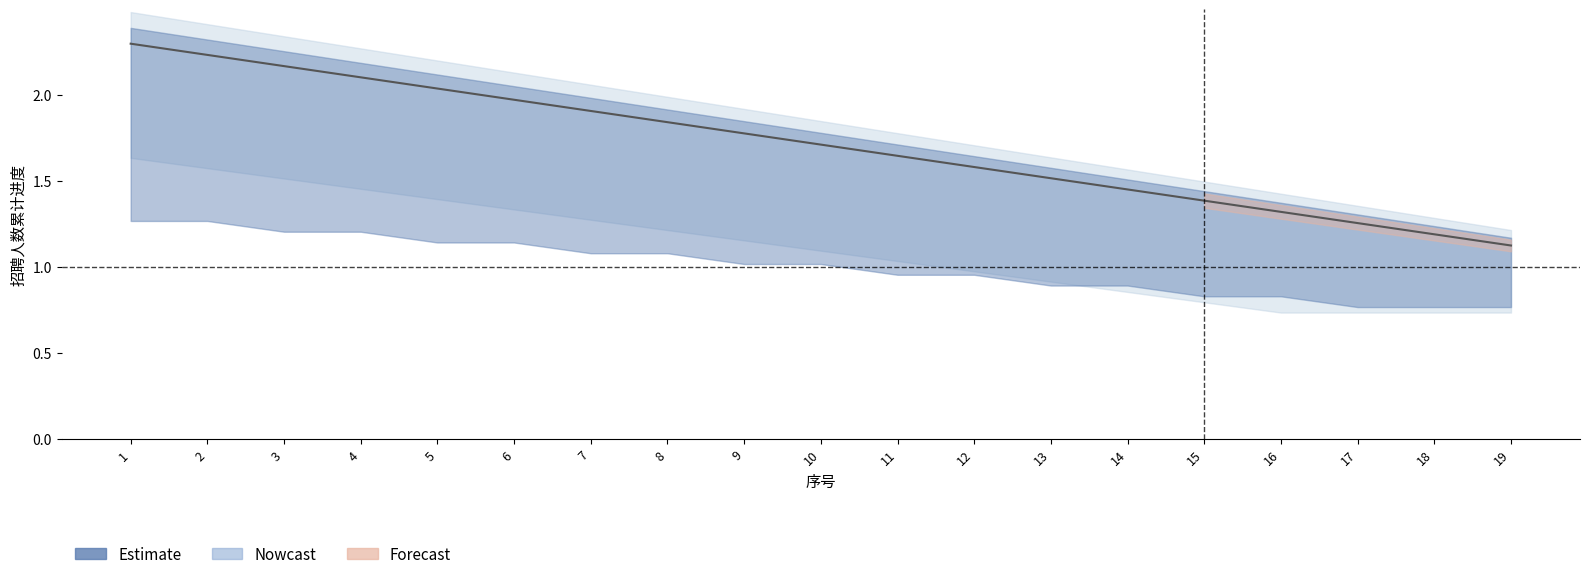

Reading left to right, extract all data points from this chart.

1=2.3	2=2.2	3=2.2	4=2.1	5=2.0	6=2.0	7=1.9	8=1.8	9=1.8	10=1.7	11=1.6	12=1.6	13=1.5	14=1.5	15=1.4	16=1.3	17=1.3	18=1.2	19=1.1